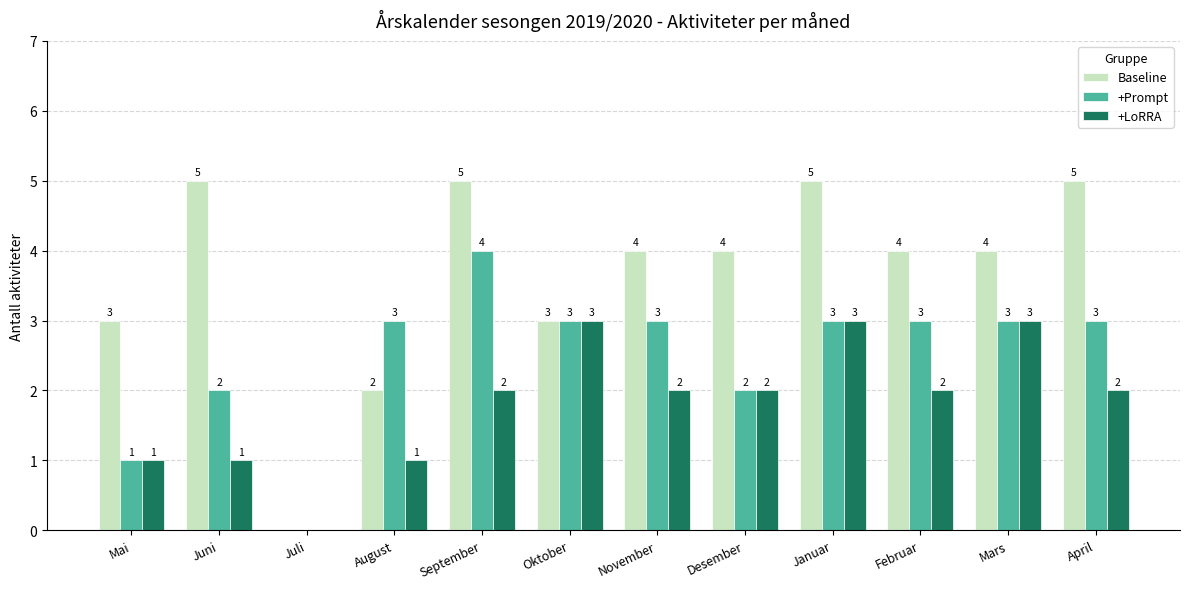

What is the sum of all +Prompt values?

30